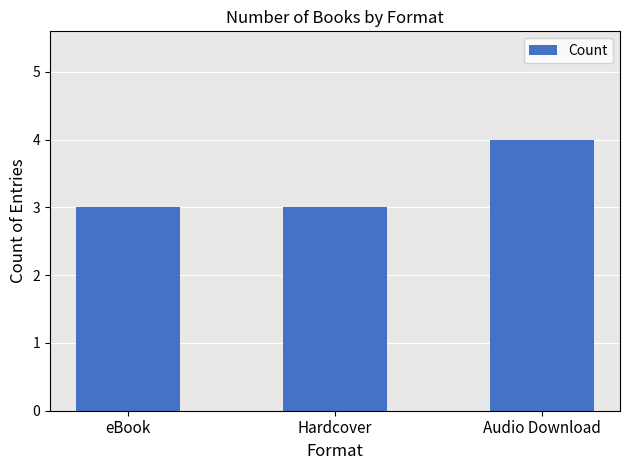

Does the chart contain stacked bars?

No